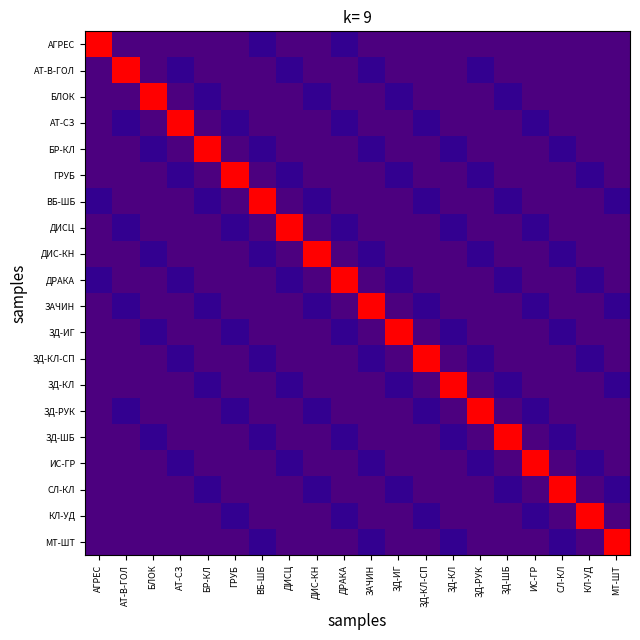

Which has a higher value, ИС-ГР or МТ-ШТ?

ИС-ГР